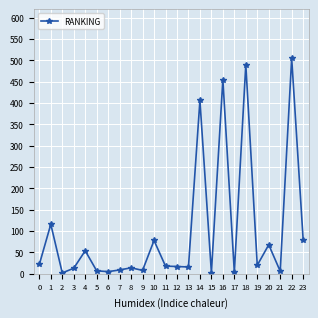

What is the change in value from 14 to 15?

-403